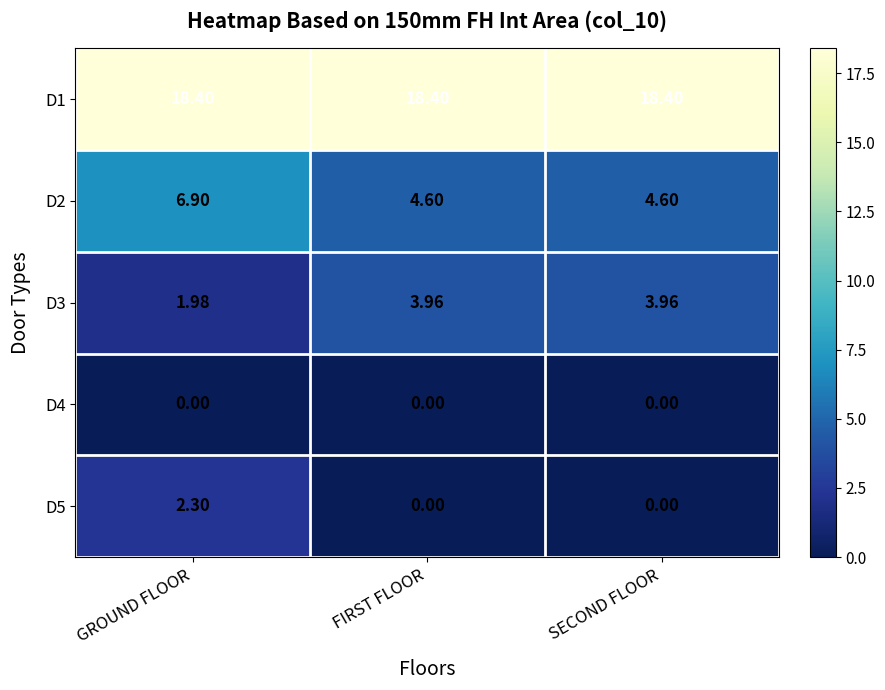

At which category is the sum across all series the highest?

GROUND FLOOR